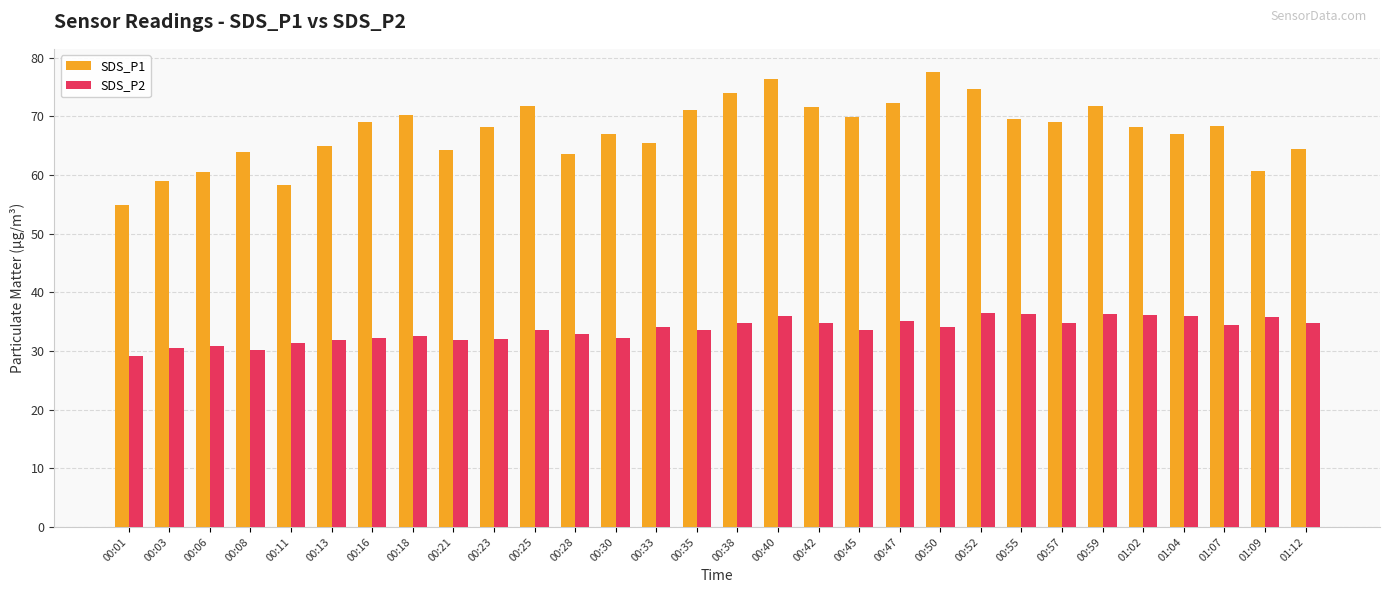

What value does the SDS_P1 series have at 00:11?

58.2